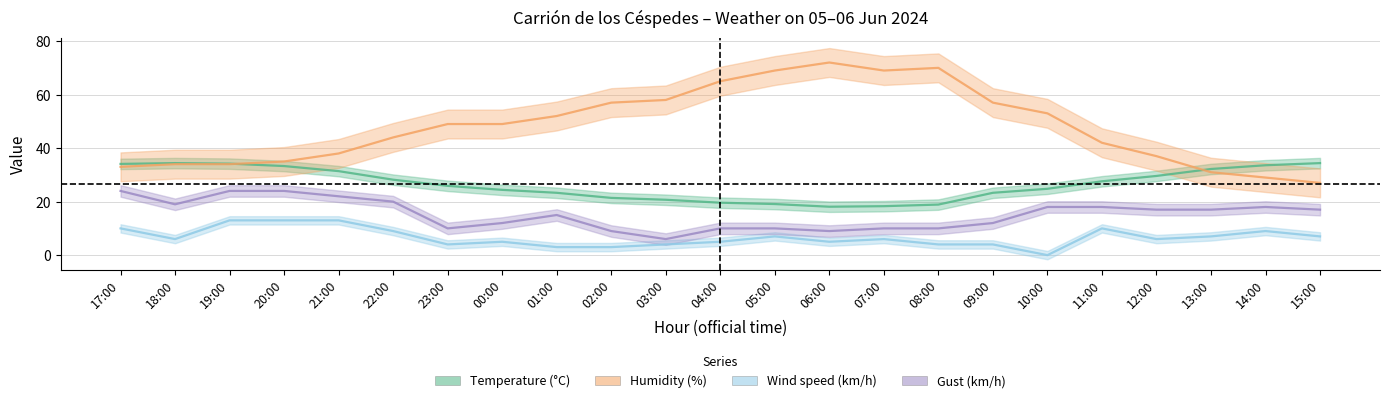

What is the value of the Humidity (%) point at the 8th from the left?

49.0